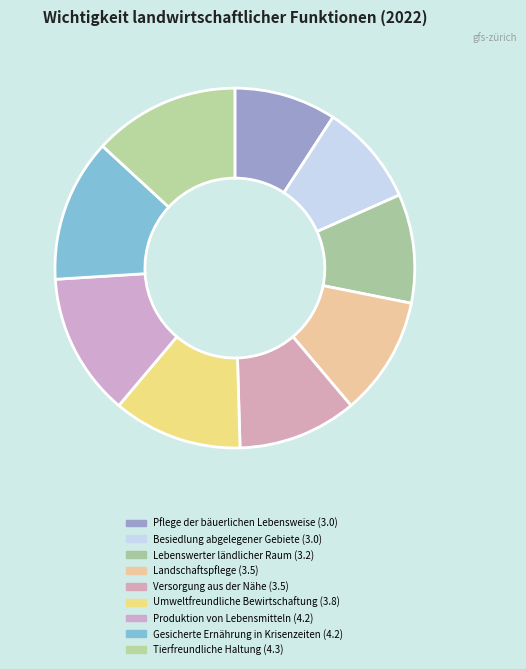

True or false: Pflege der bäuerlichen Lebensweise accounts for 16% of the total.

False